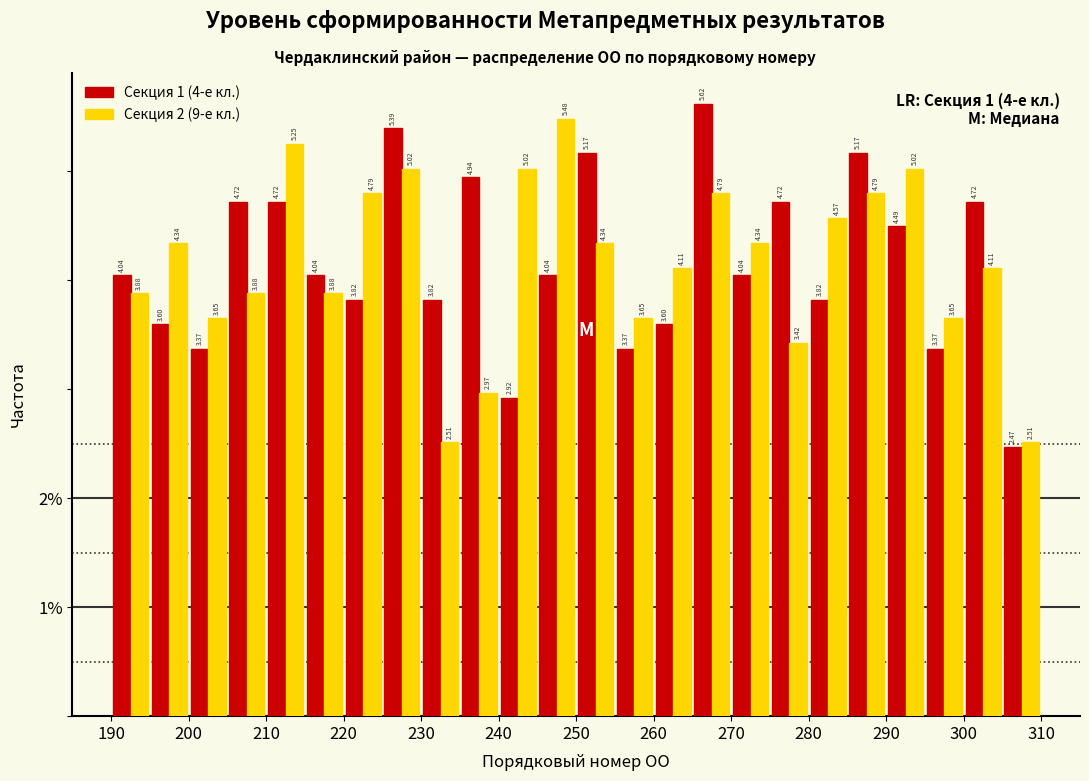

What is the height of the Секция 1 (4-е кл.) bar covering 215 to 220 on the x-axis?

4.04